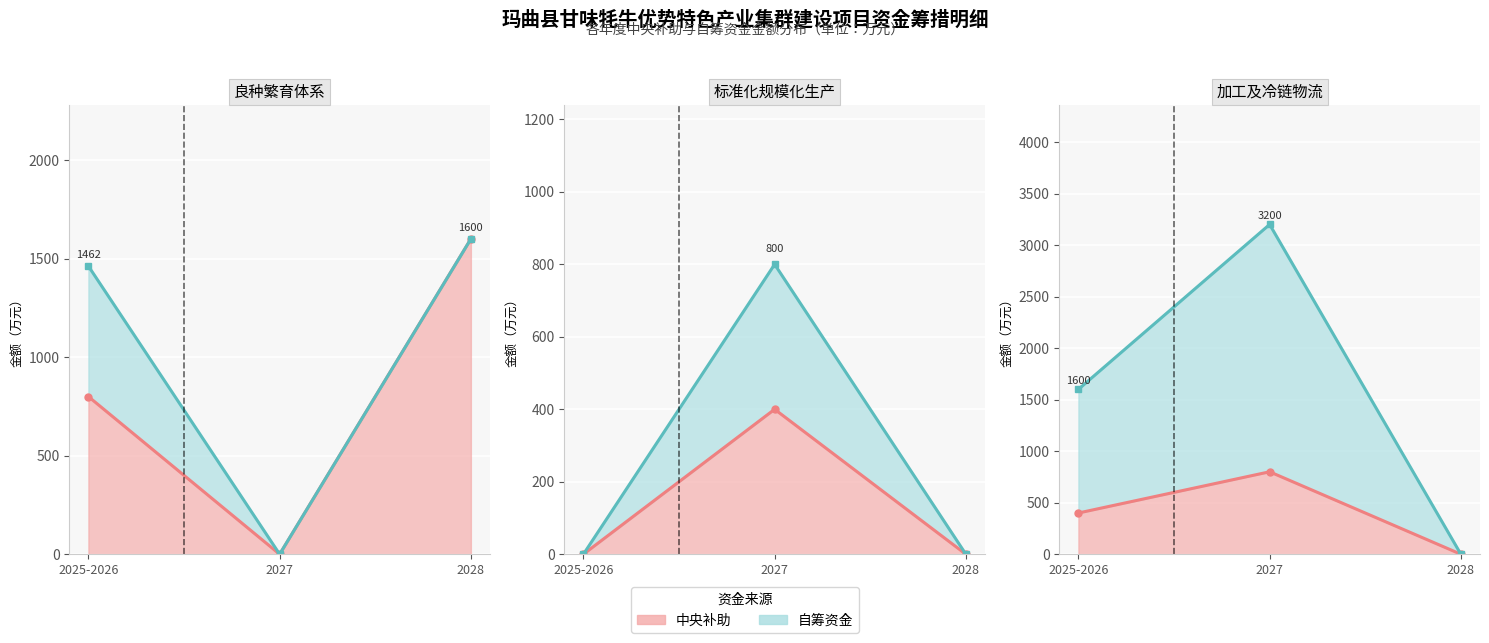

What is the highest value of the 自筹(标准化) series?

800